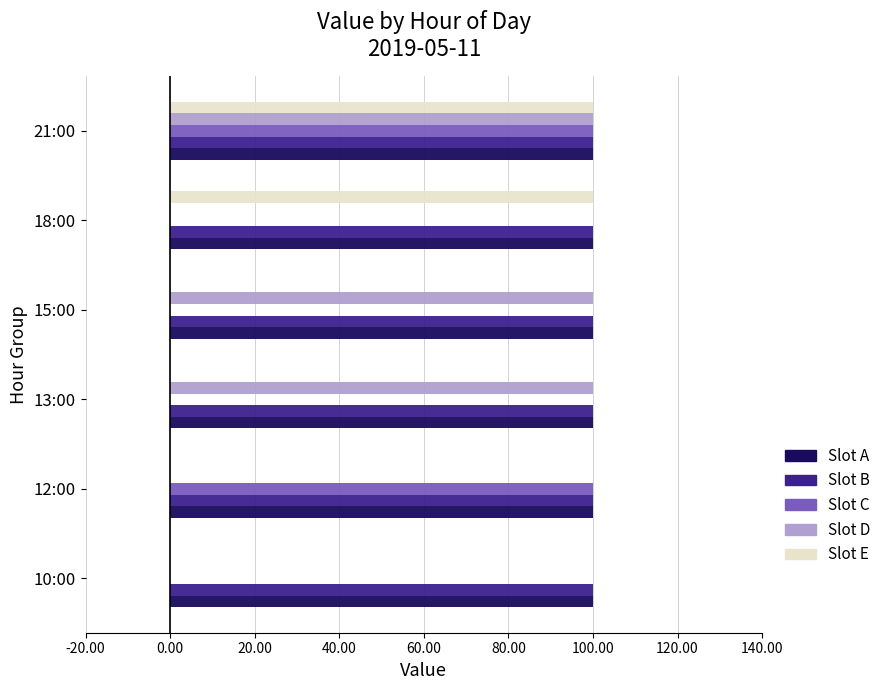

True or false: Slot D has a value of 0.0 at 12:00.

True